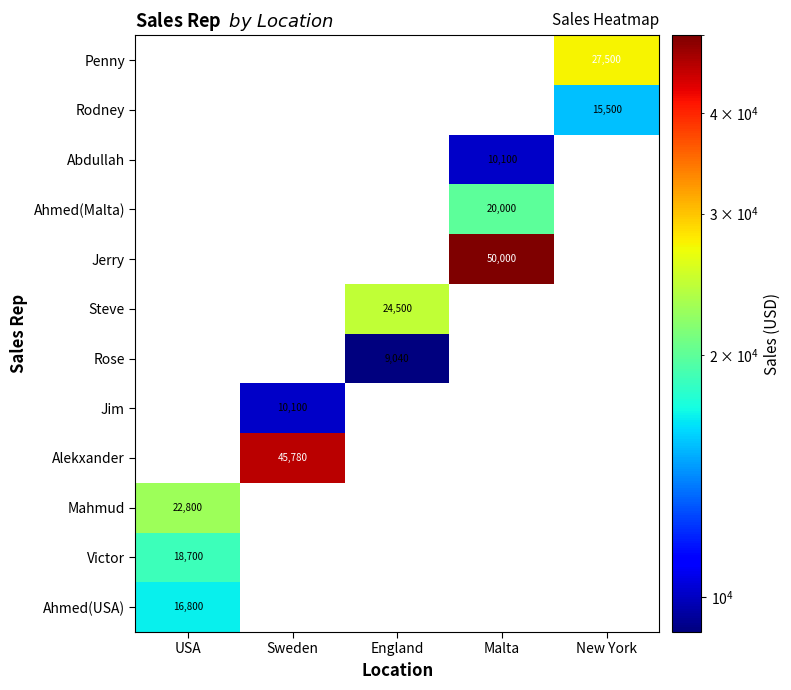

Which label corresponds to the largest value in the chart?

Malta